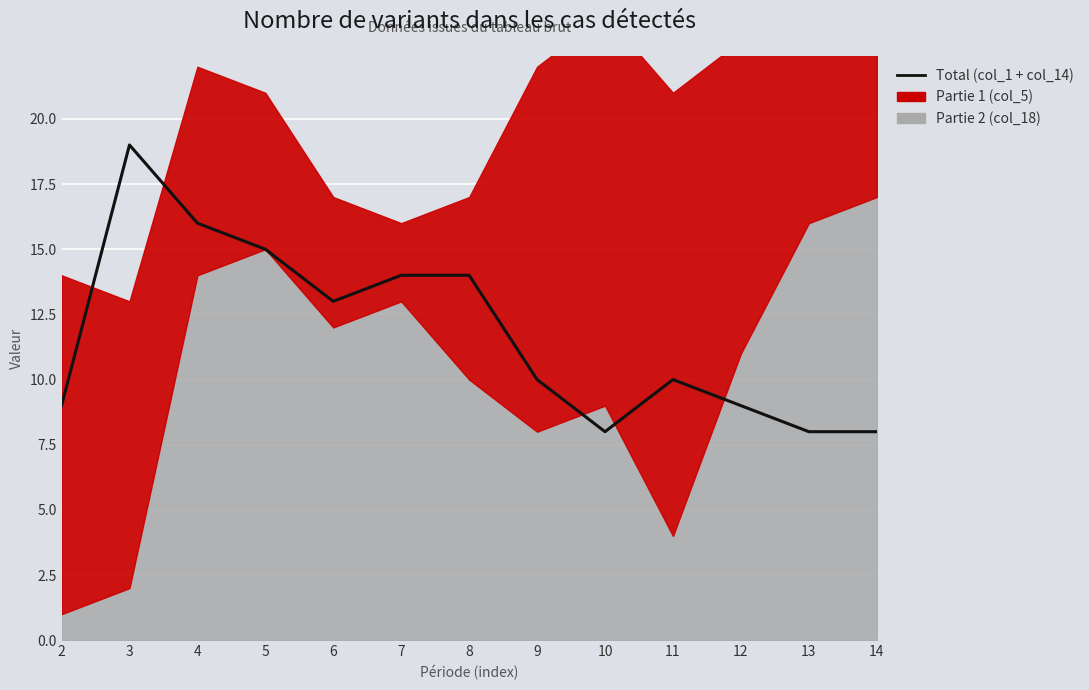

The chart shows a value of 3 at 5. True or false?

False